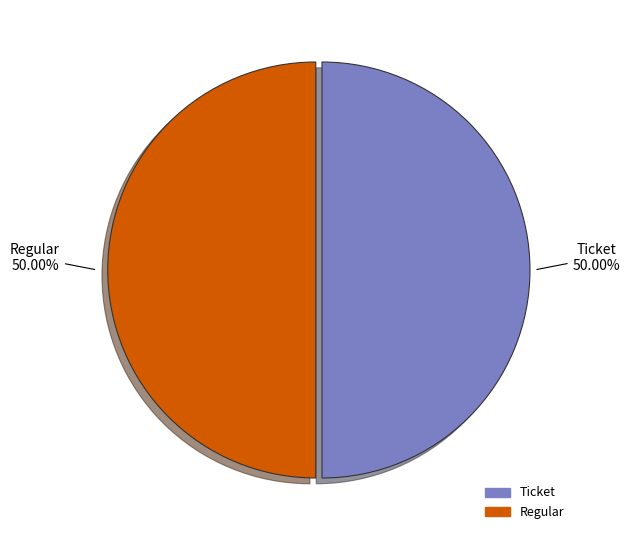

What is the largest slice in the pie chart?

Regular (io_index=8)